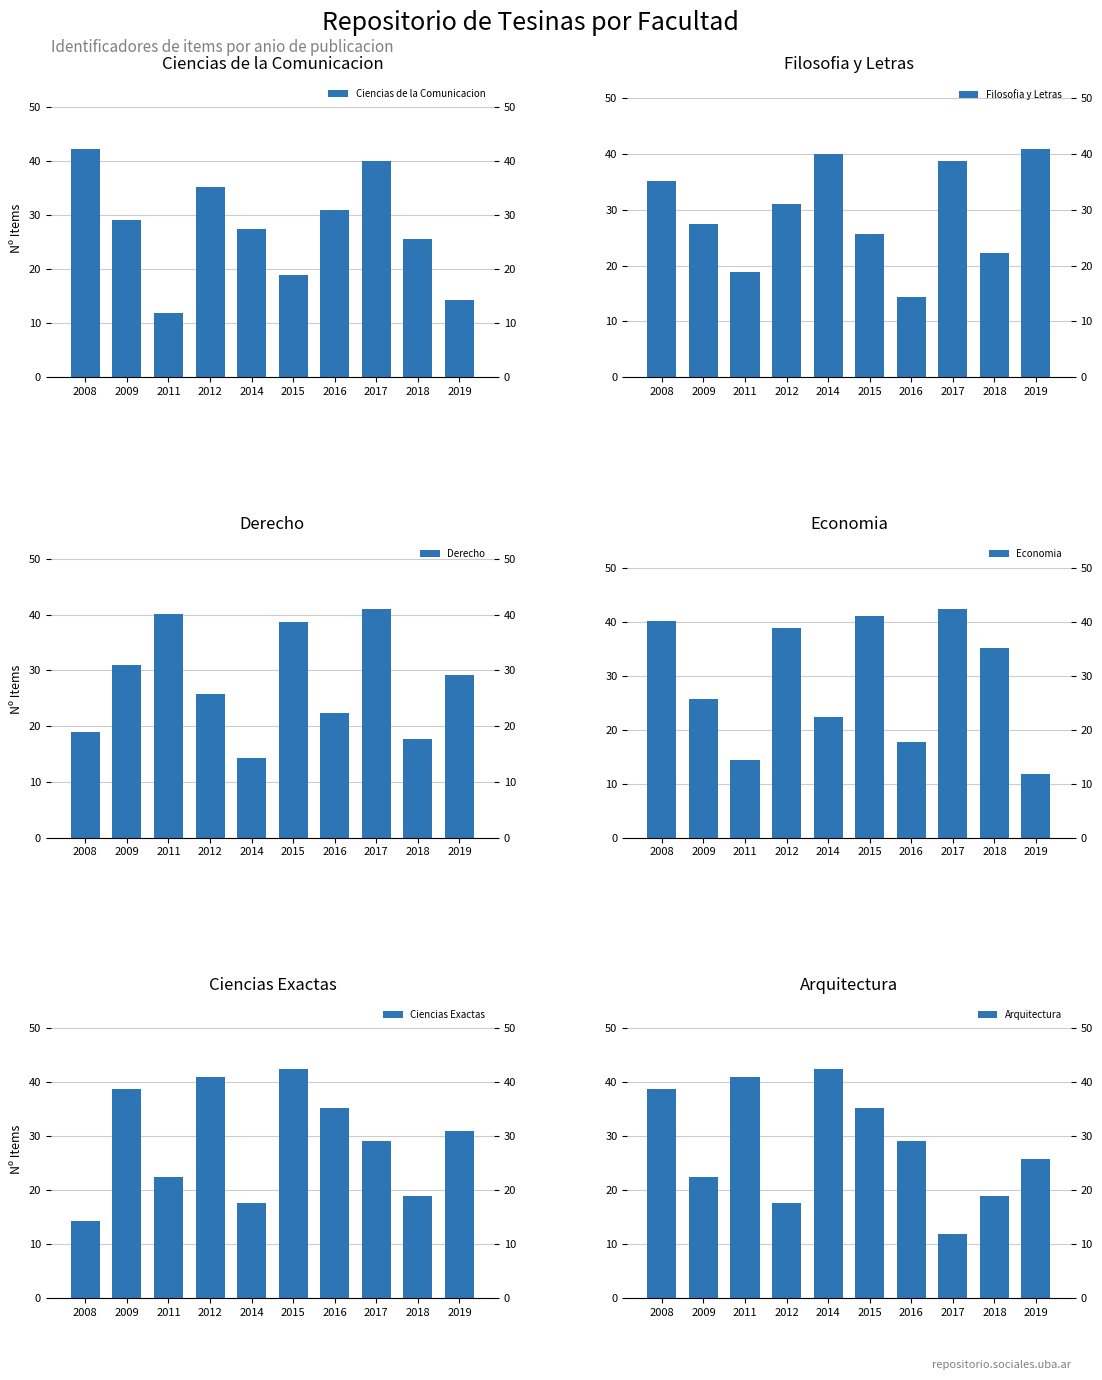

What are all the series names shown in the legend?

Ciencias de la Comunicacion, Filosofia y Letras, Derecho, Economia, Ciencias Exactas, Arquitectura